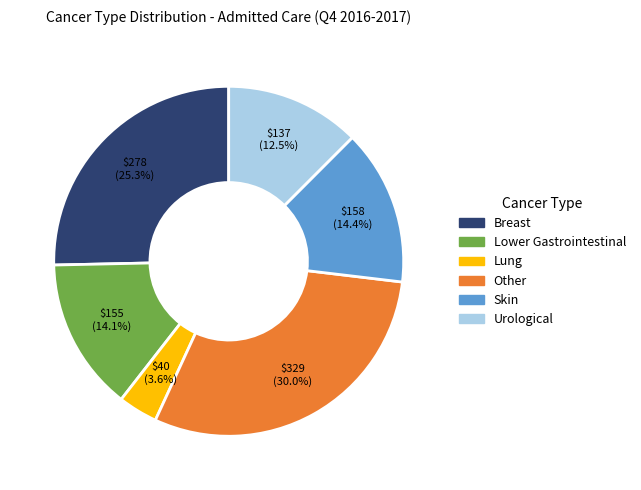

True or false: Lung accounts for 9% of the total.

False